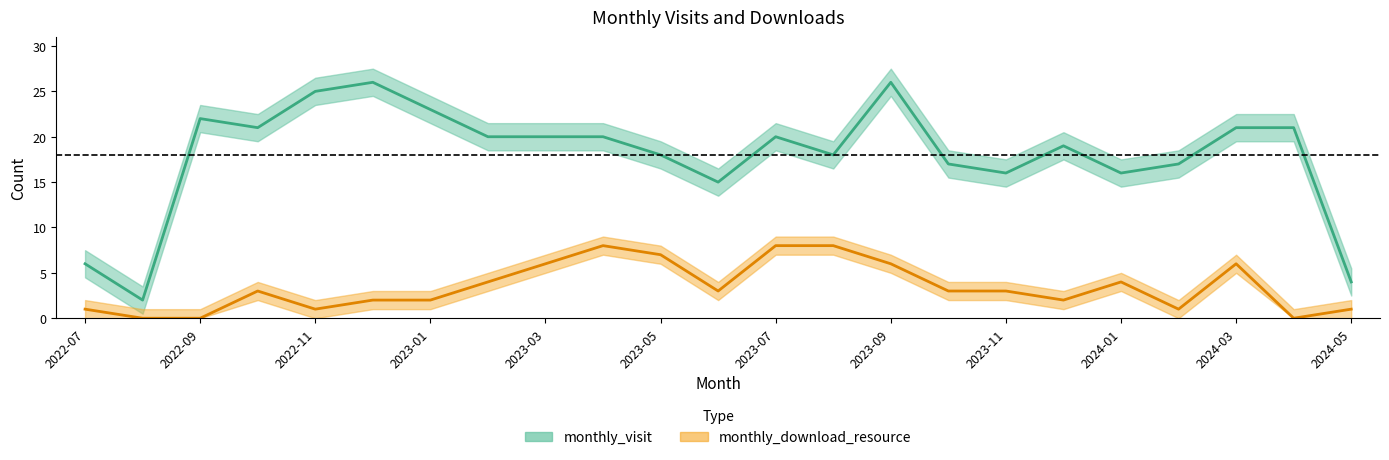

How many lines are shown in the chart?

2